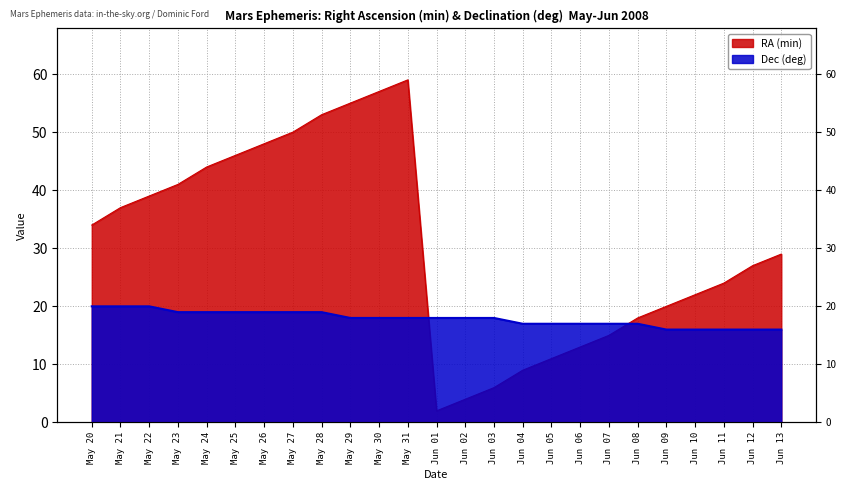

What is the sum of the RA (min) values at Jun 04 and May 24?

53